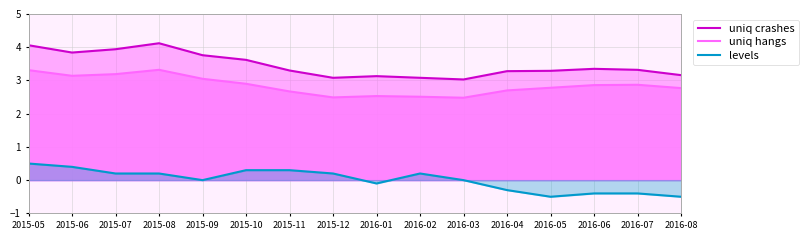

True or false: levels and uniq hangs cross at least once.

False